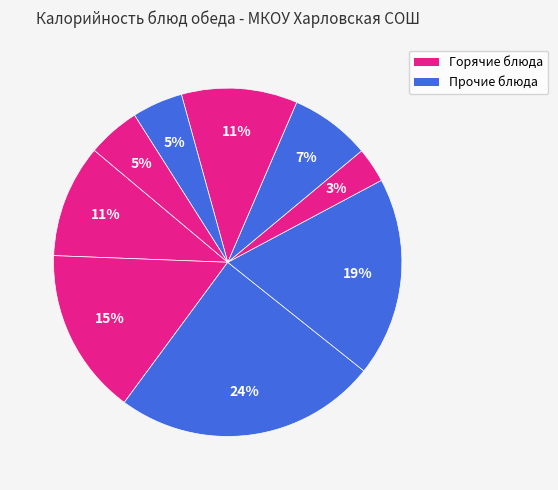

Count the number of slices in the pie.

9